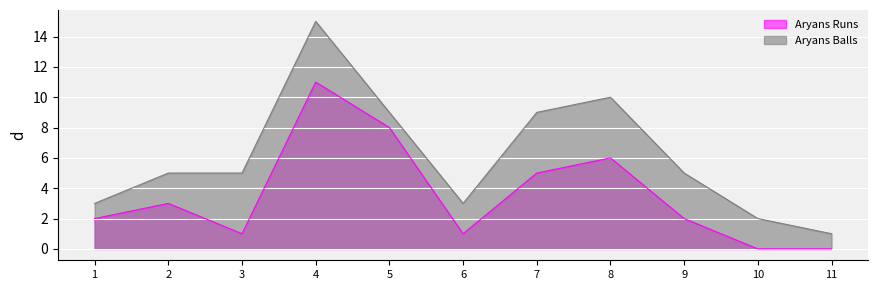

List the series in order of their overall mean, lowest first.

Aryans Runs, Aryans Balls